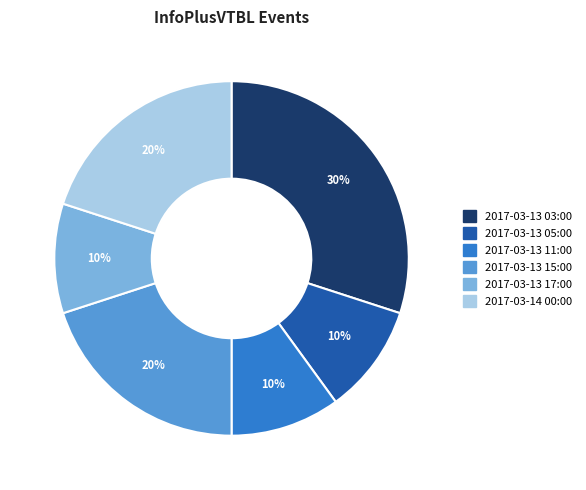

Which has a higher value, 2017-03-14 00:00 or 2017-03-13 03:00?

2017-03-13 03:00